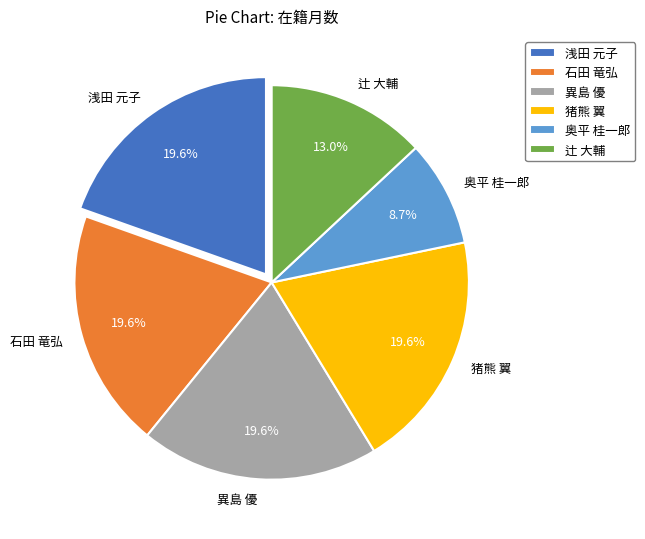

Does 猪熊 翼 account for over 50% of the chart?

No